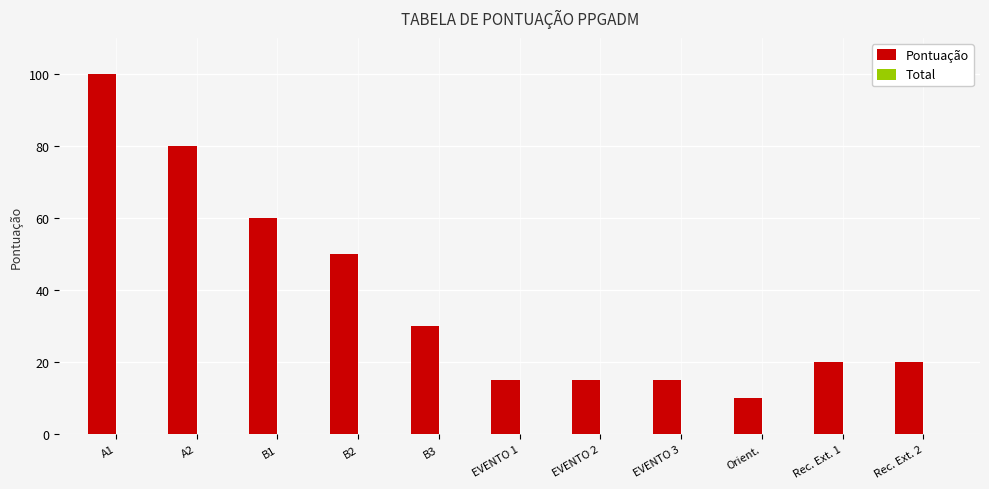

What is the minimum value shown in the chart?

10